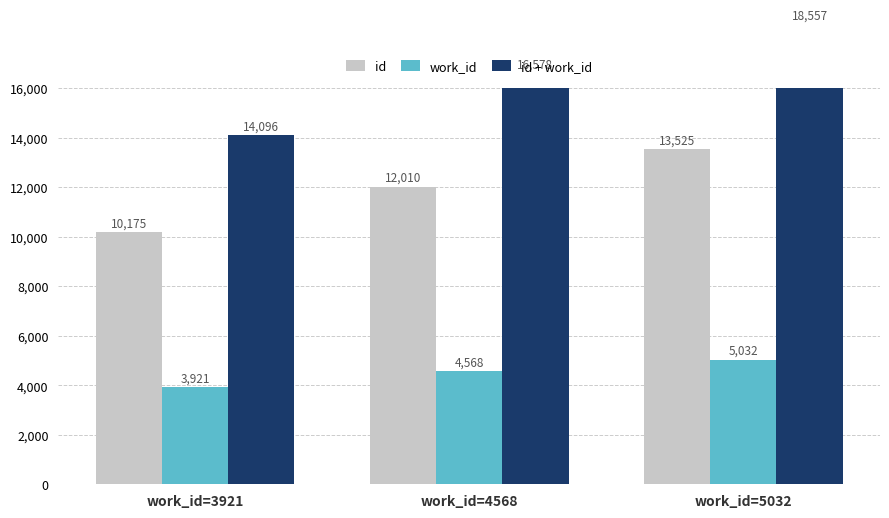

Which series changed the most between work_id=3921 and work_id=4568?

id + work_id